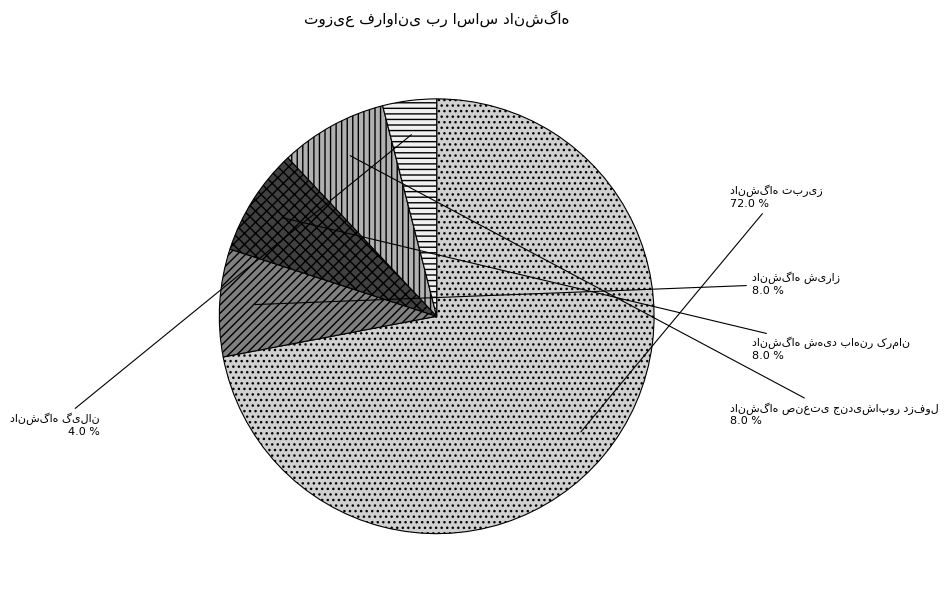

Is there a majority slice in this chart?

Yes